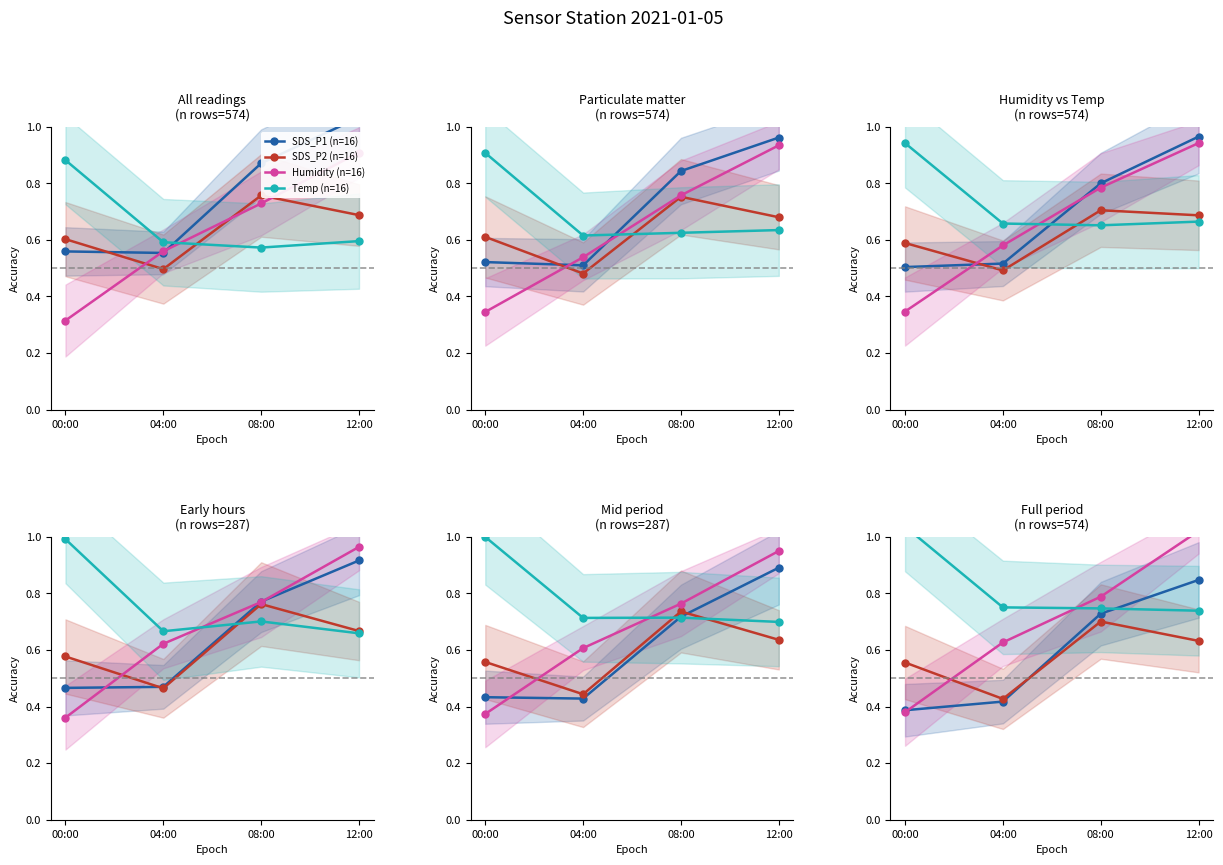

Between 00:00 and 08:00, which series saw the biggest shift?

Humidity (n=16)